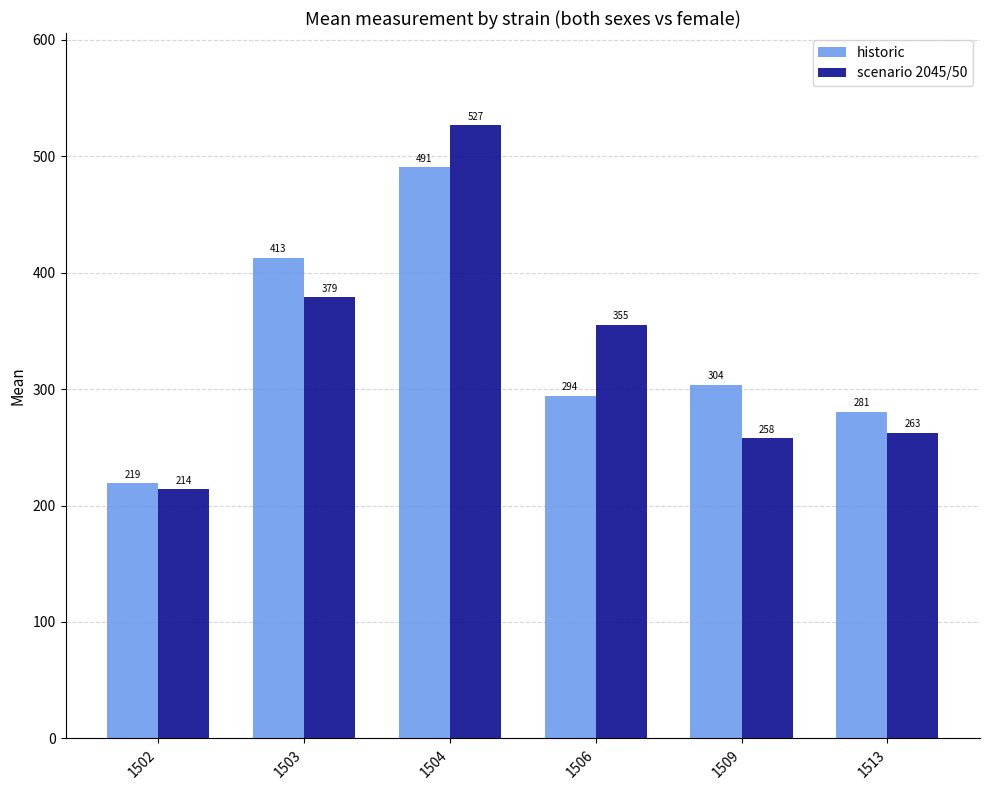

Is it true that scenario 2045/50 equals 261.6 at 1503?

False